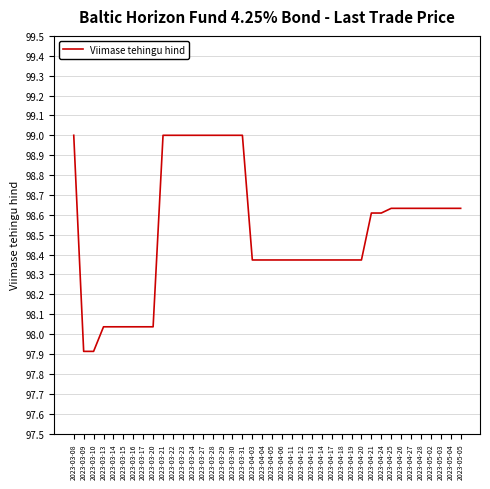

What is the greatest value displayed?

99.0